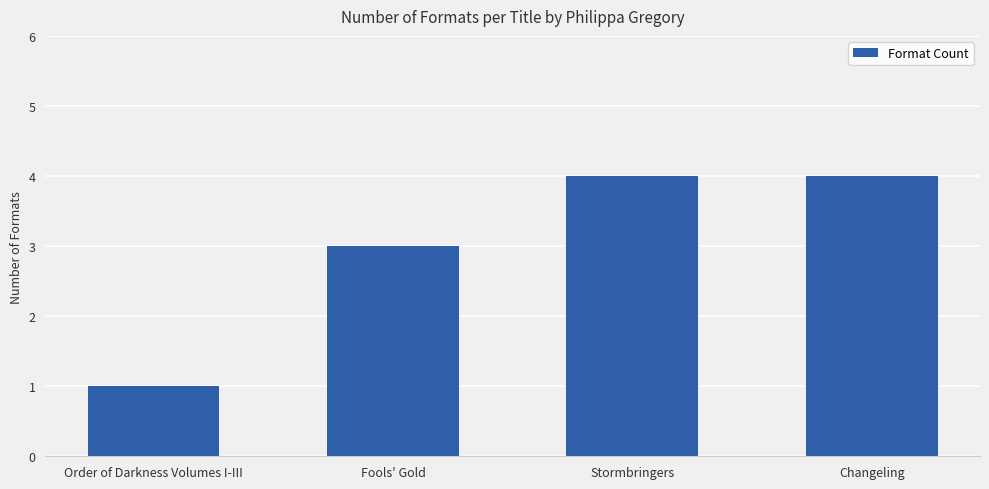

Which category has the lowest value across all series?

Order of Darkness Volumes I-III